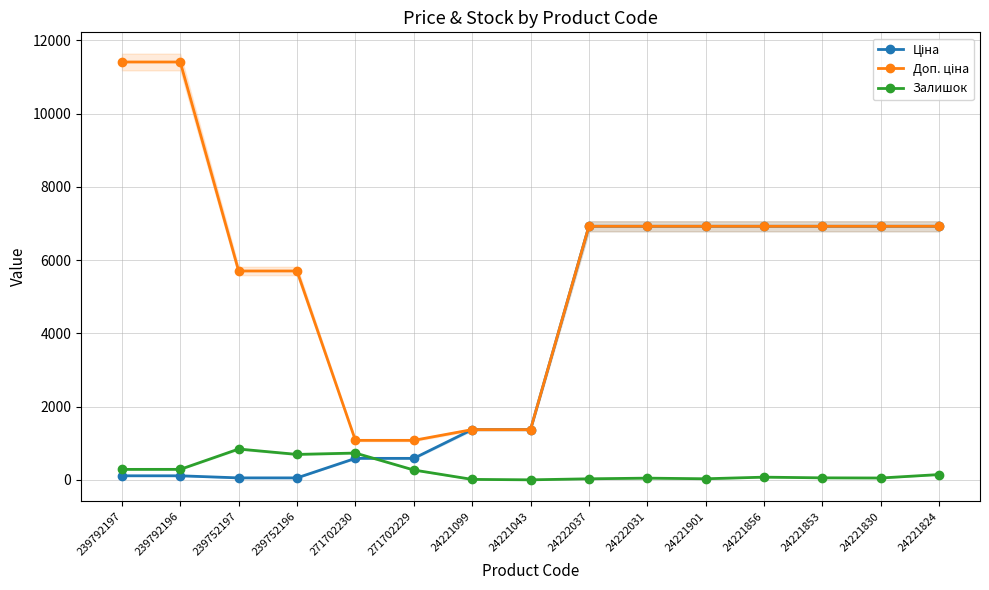

Which series has the largest total across all categories?

Доп. ціна